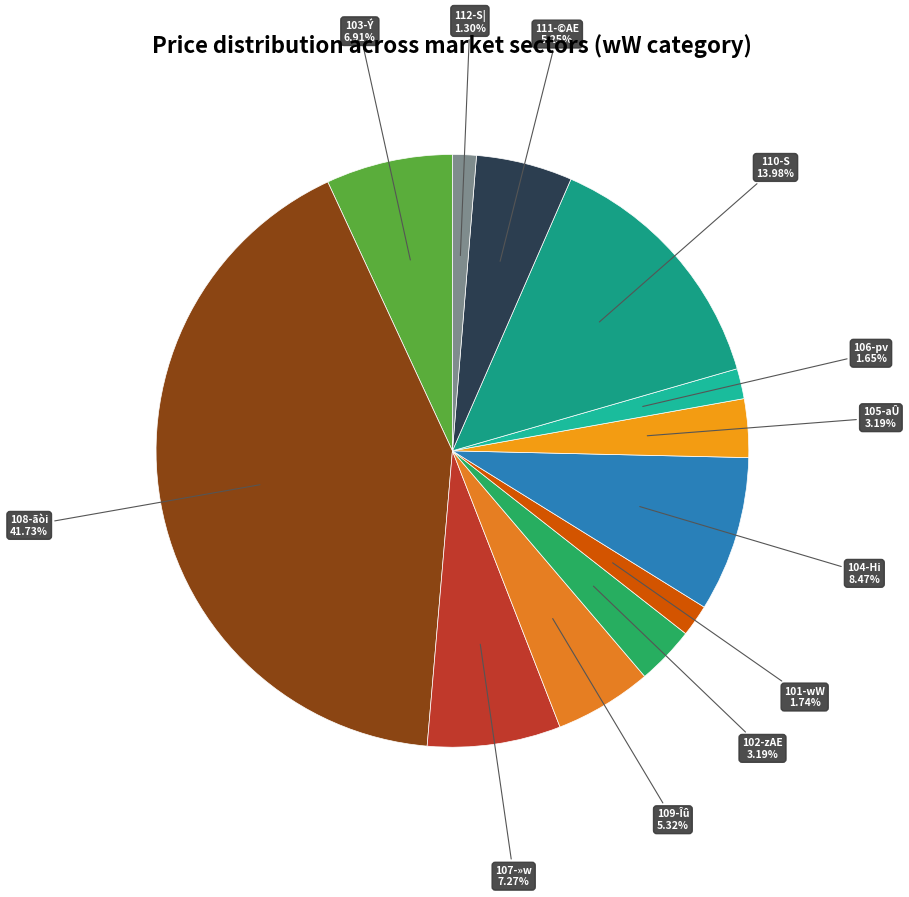

How many slices are in this pie chart?

12